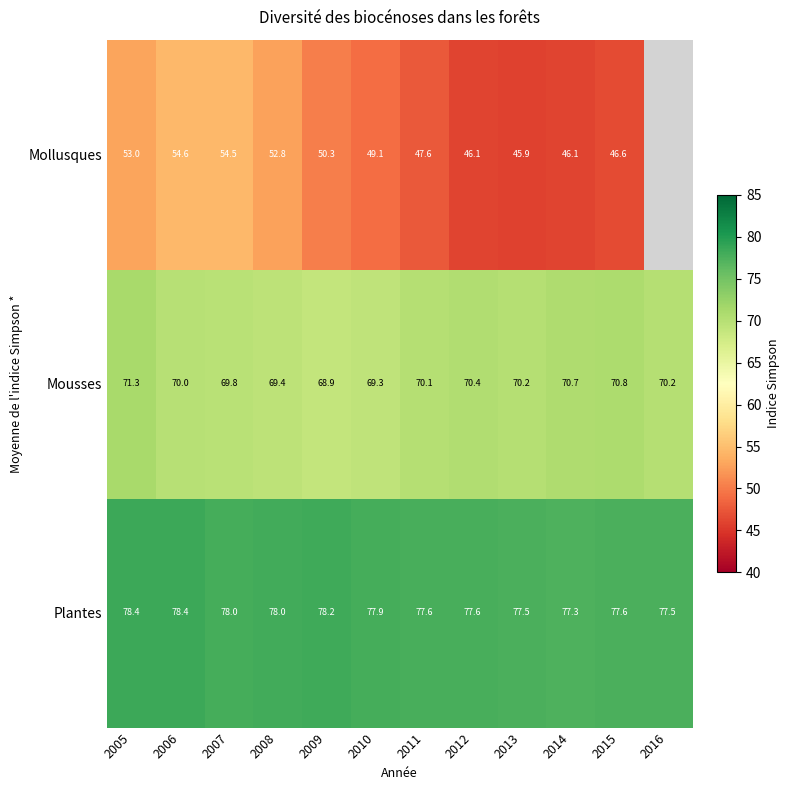

Which series changed the most between 2007 and 2014?

Mollusques